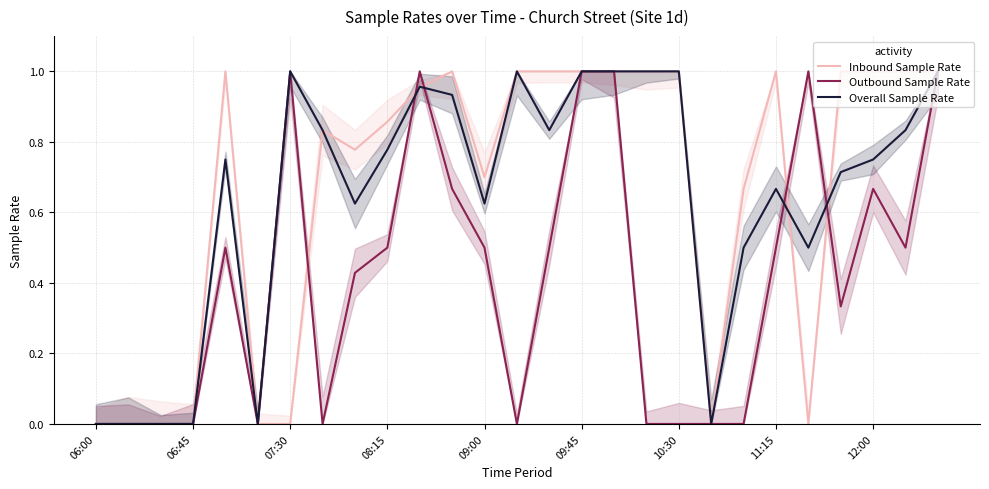

True or false: Inbound Sample Rate has a value of 1.0 at 12:00.

True